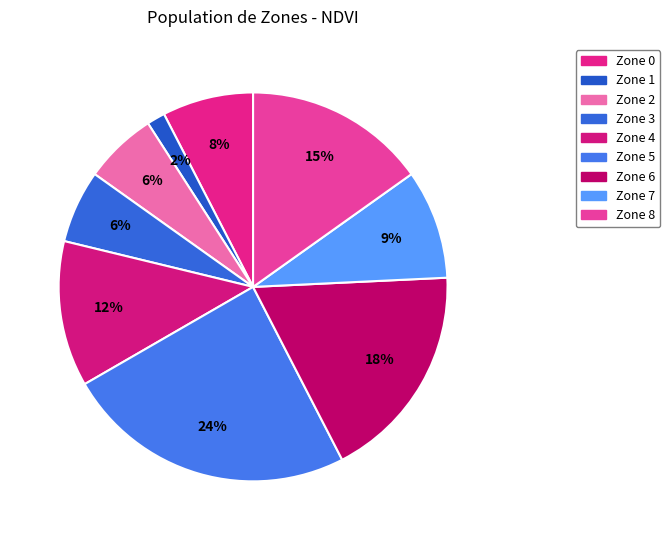

How many slices are in this pie chart?

9